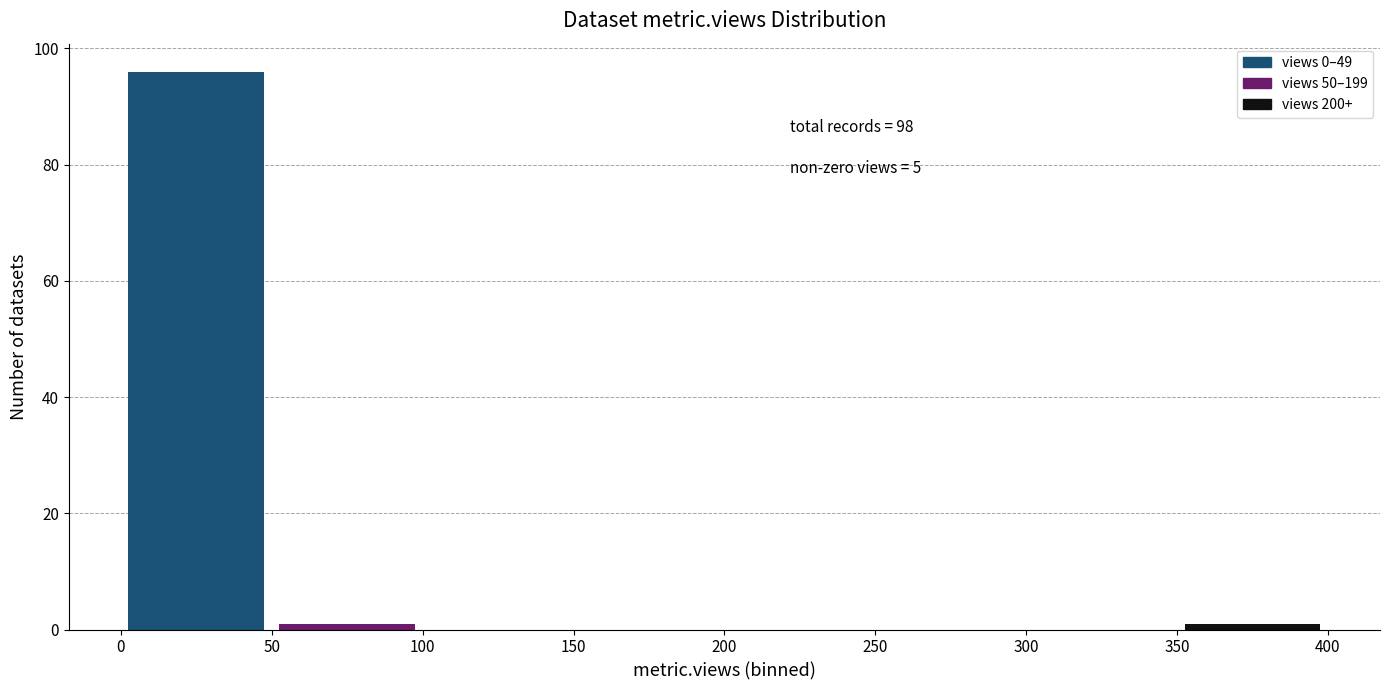

Over which range of the x-axis is the bar tallest?

0 to 50